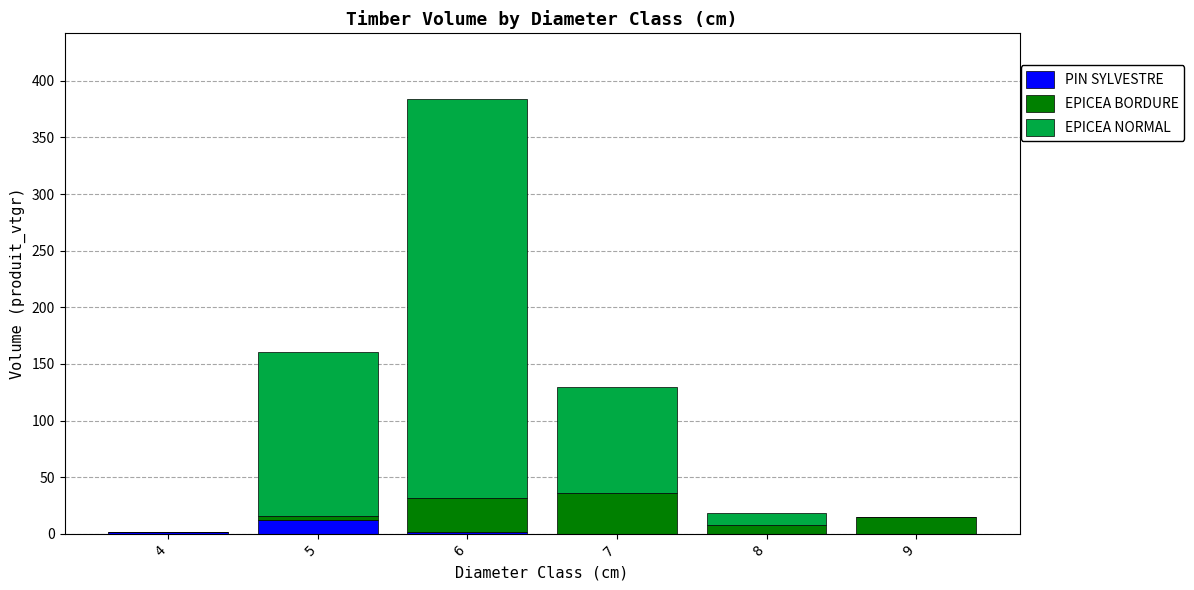

What is the maximum value for PIN SYLVESTRE?

12.0